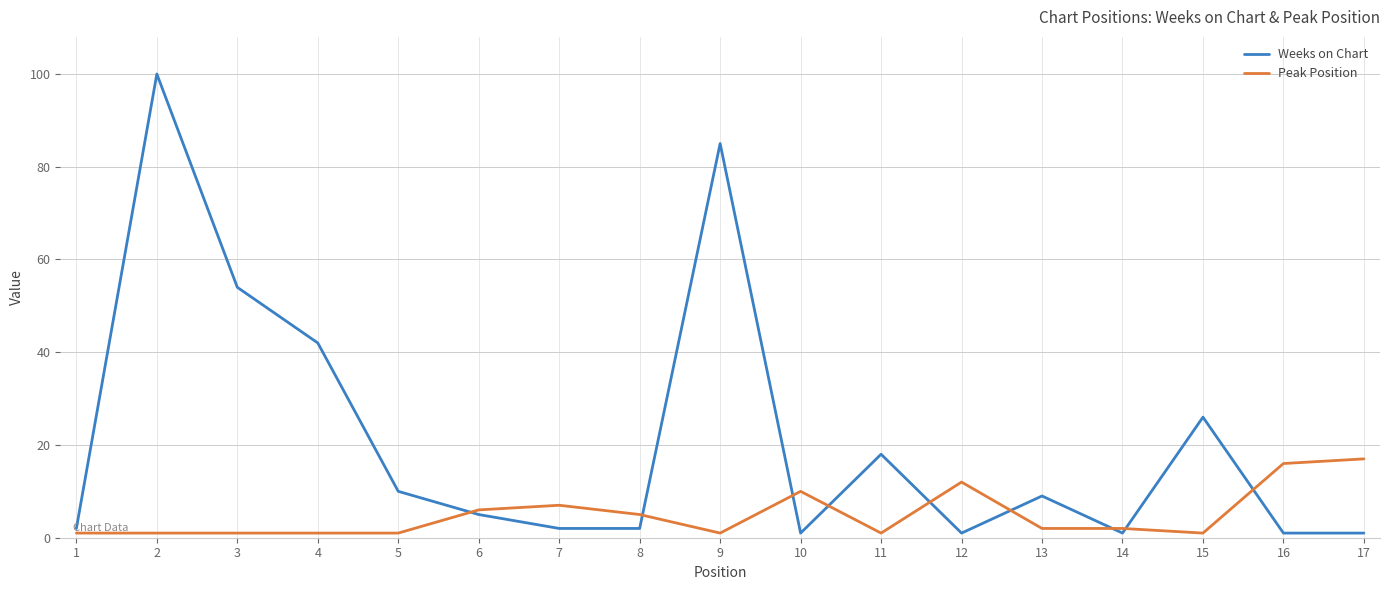

At which category is the sum across all series the highest?

2